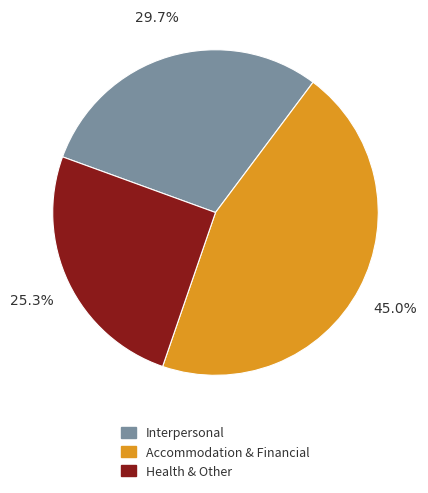

Which has a higher value, Accommodation & Financial or Interpersonal?

Accommodation & Financial